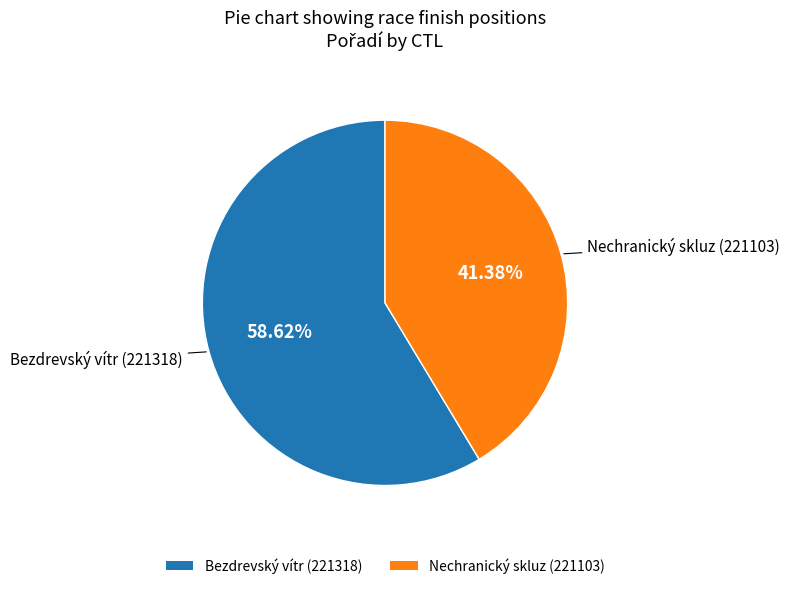

Rank the categories by value from highest to lowest.

Bezdrevský vítr (221318), Nechranický skluz (221103)